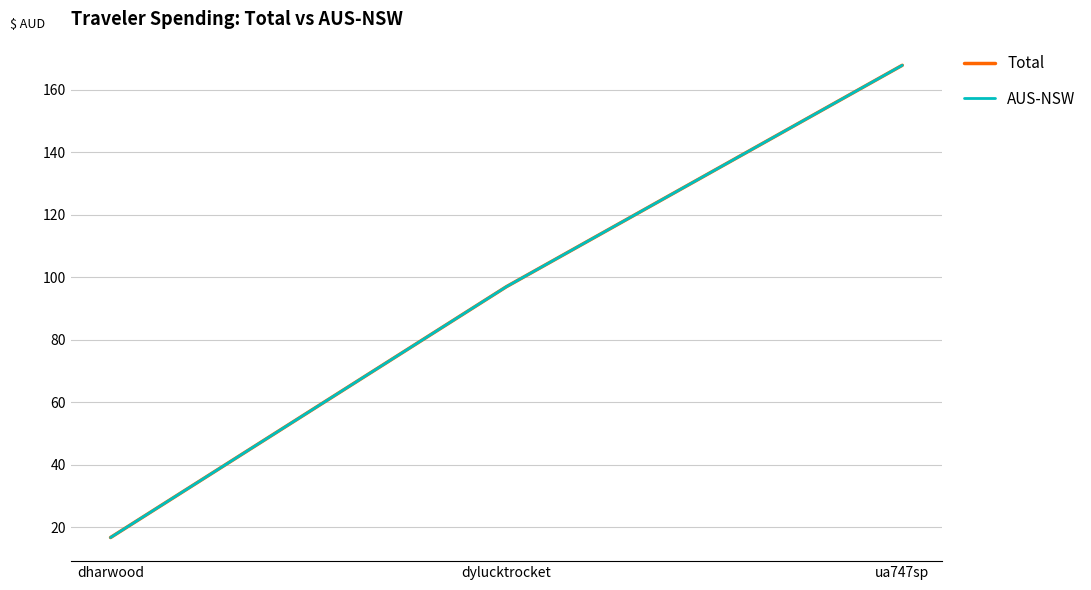

Does the chart display data point markers on the line(s)?

No